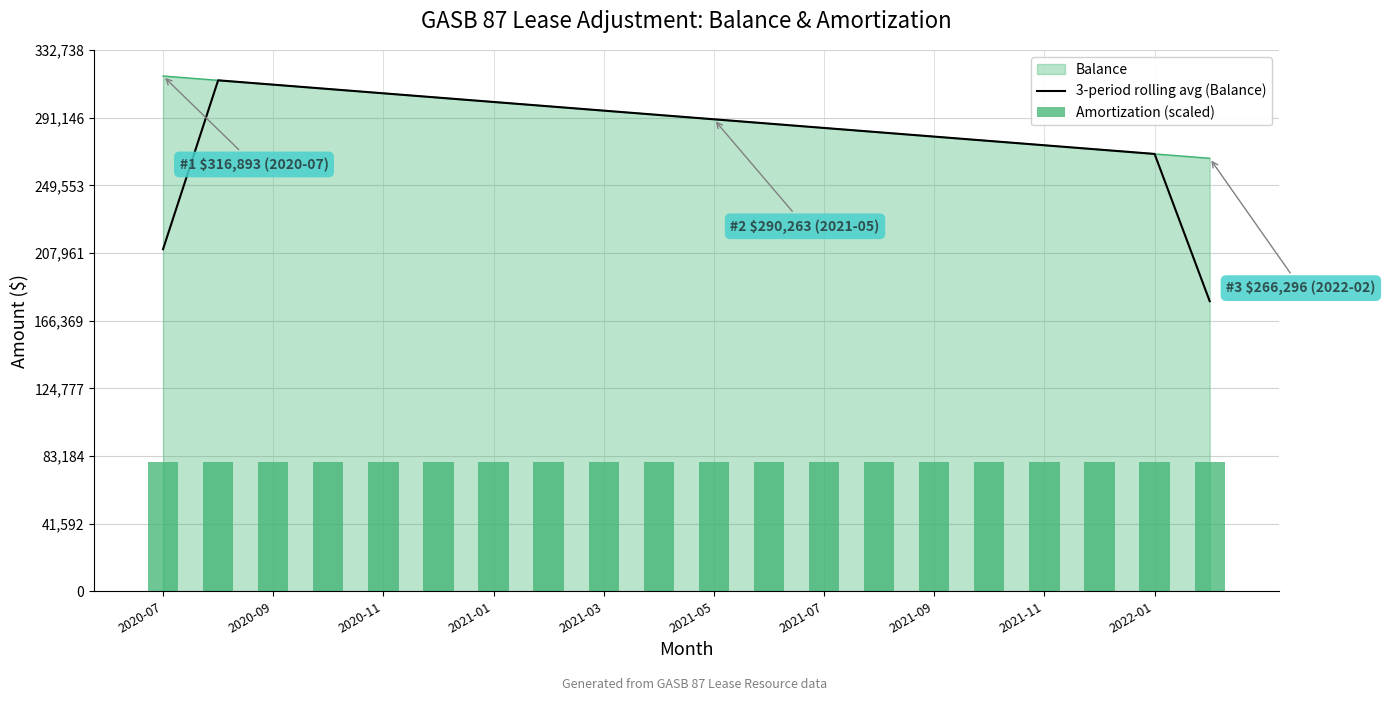

The value of Balance at 2020-09 is 509691.2. True or false?

False